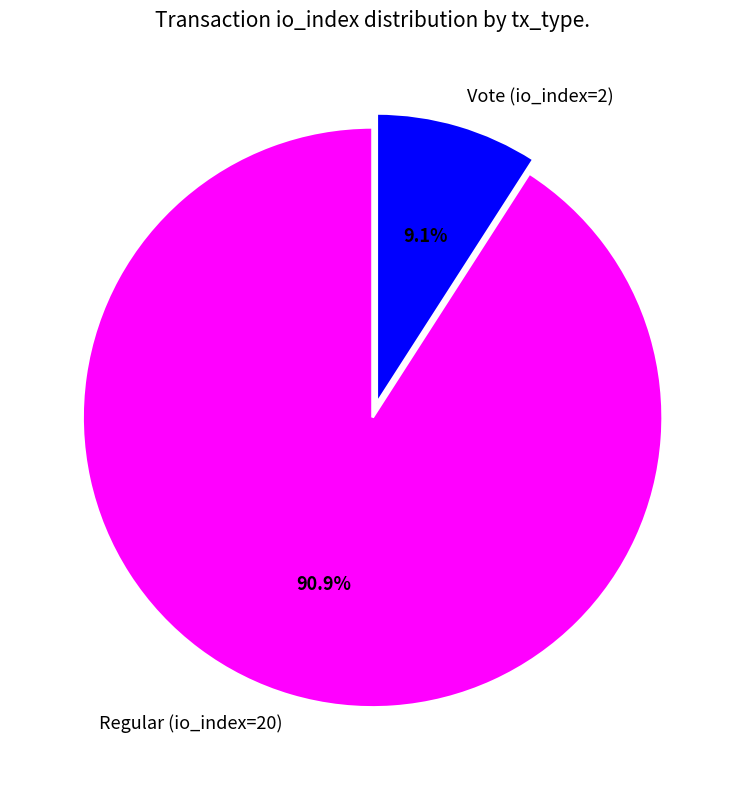

To the nearest percent, what is the combined percentage of Regular (io_index=20) and Vote (io_index=2)?

100%